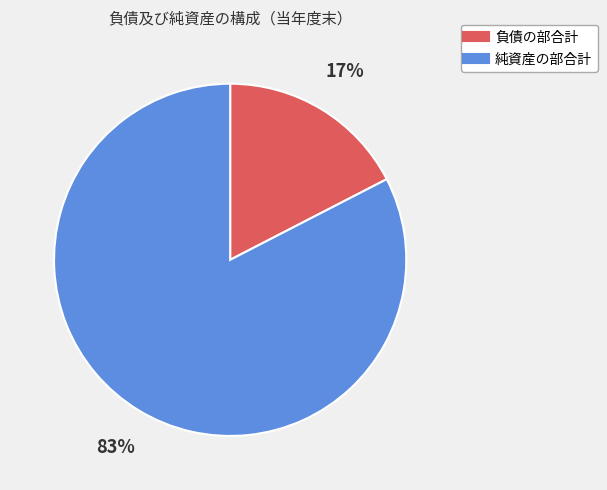

True or false: 負債の部合計 accounts for 17% of the total.

True